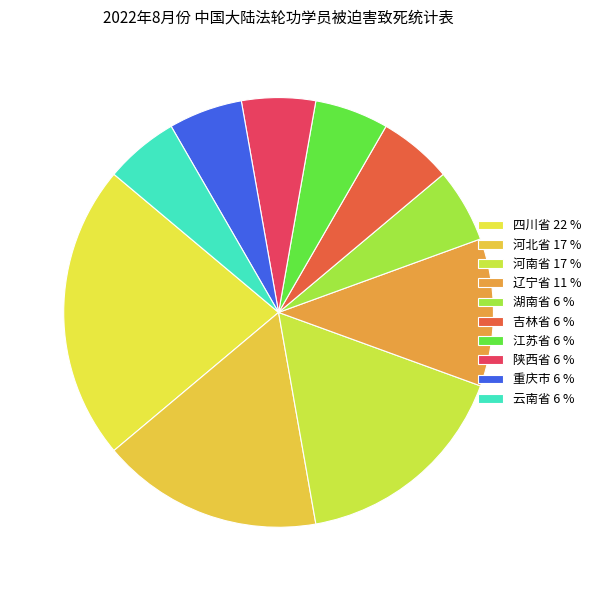

Between 四川省 and 重庆市, which is larger?

四川省